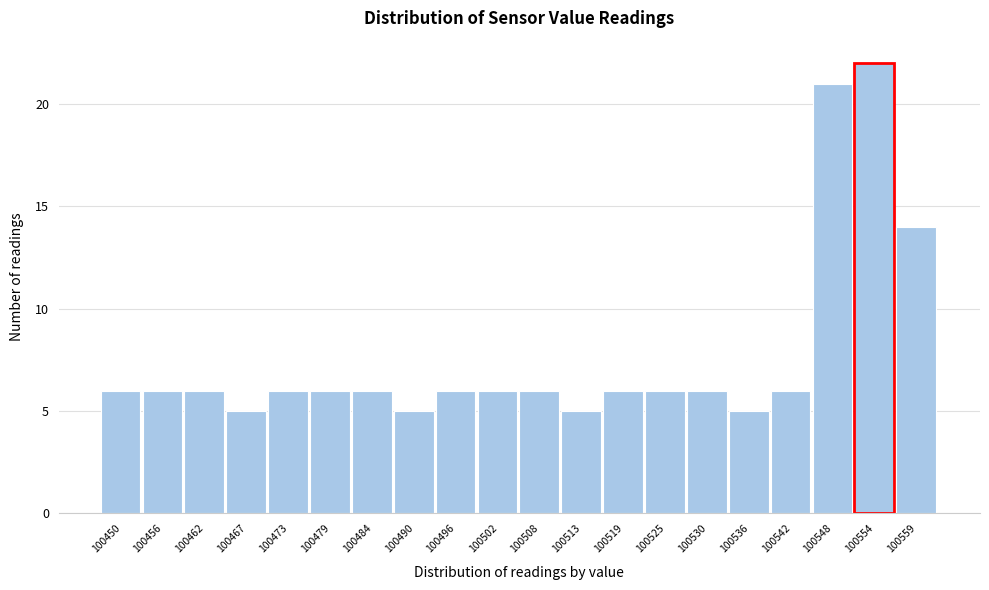

Reading left to right, list all the values displayed in this chart.

100450=6	100456=6	100462=6	100467=5	100473=6	100479=6	100484=6	100490=5	100496=6	100502=6	100508=6	100513=5	100519=6	100525=6	100530=6	100536=5	100542=6	100548=21	100554=22	100559=14